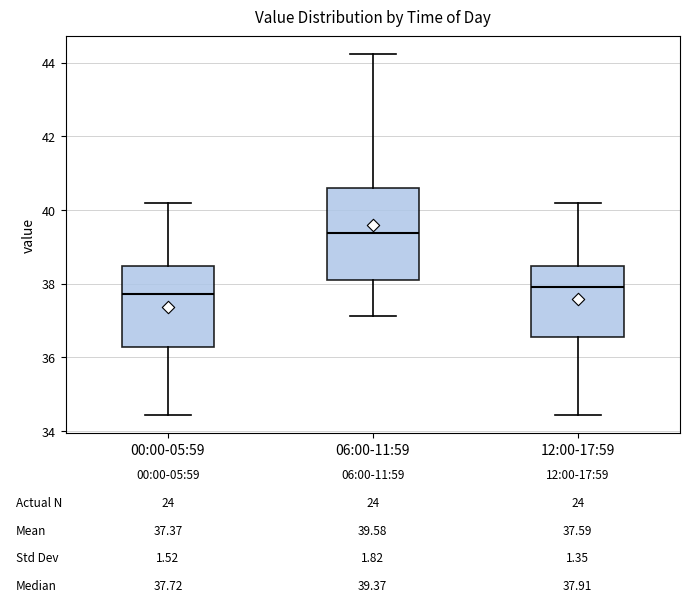

Which box's median line is the highest?

06:00-11:59